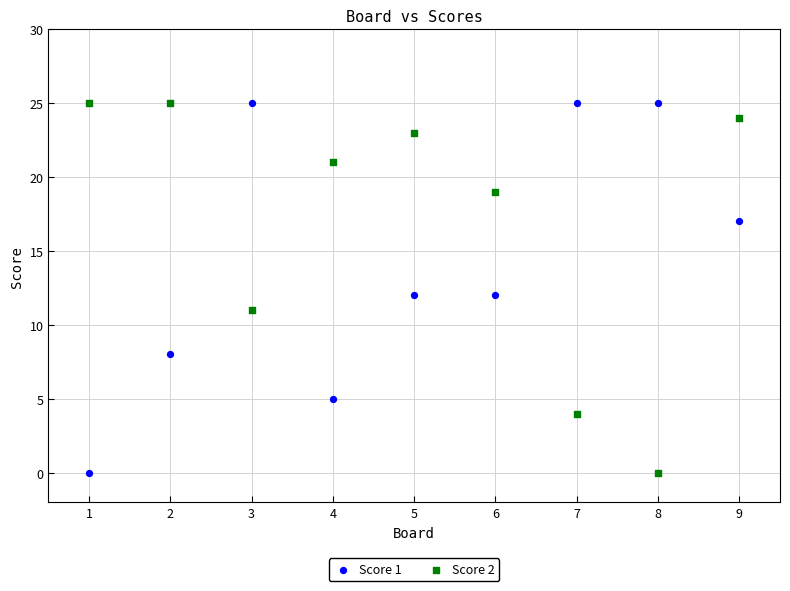

What is the X range (max minus min) for the scatter plot?

8